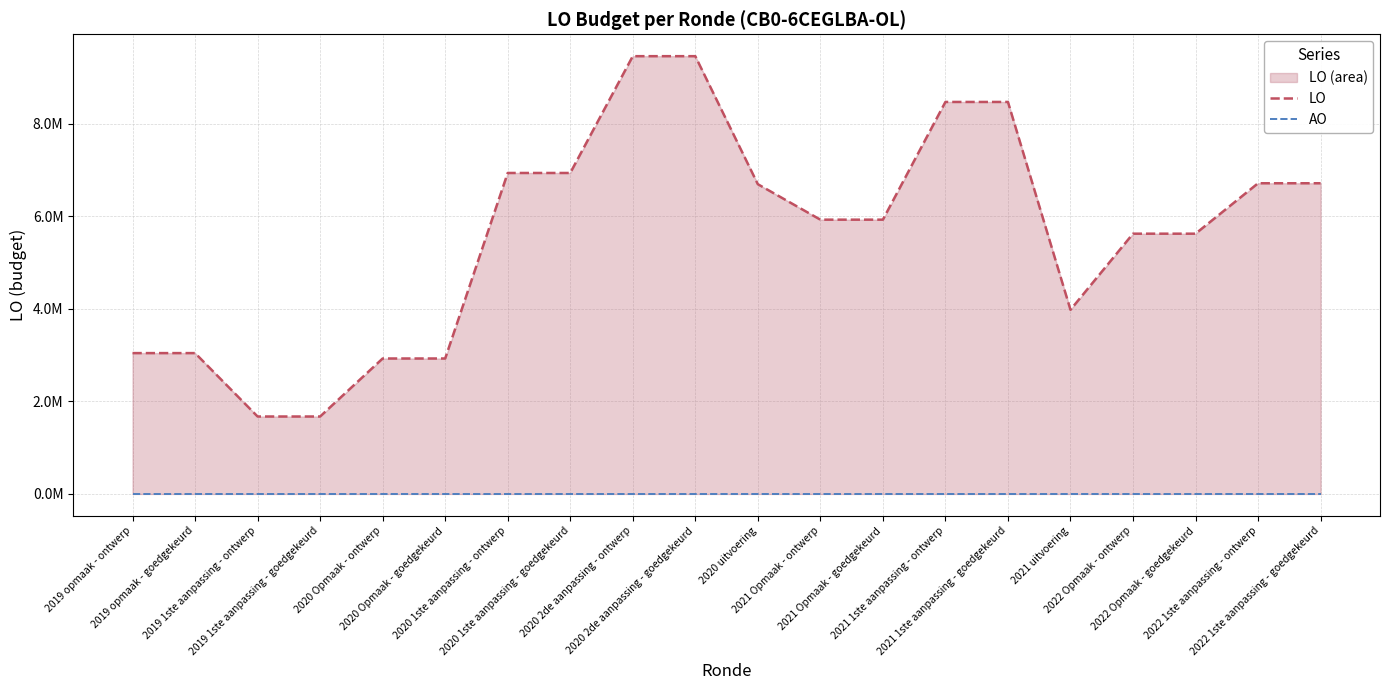

Reading left to right, list all the values displayed in this chart.

LO: 3043165	3043165	1673260	1673260	2926478	2926478	6934629	6934629	9457856	9457856	6692039	5925880	5925880	8468980	8468980	3978673	5622939	5622939	6712652	6712652
AO: 0	0	0	0	0	0	0	0	0	0	0	0	0	0	0	0	0	0	0	0